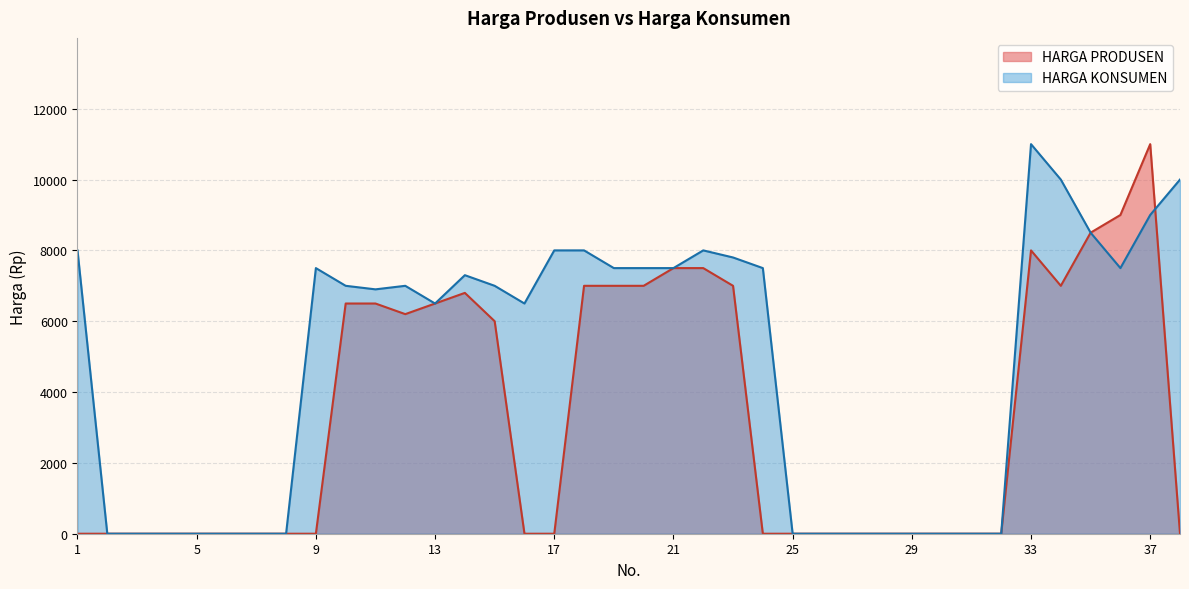

The value at 33 is 10681. True or false?

False